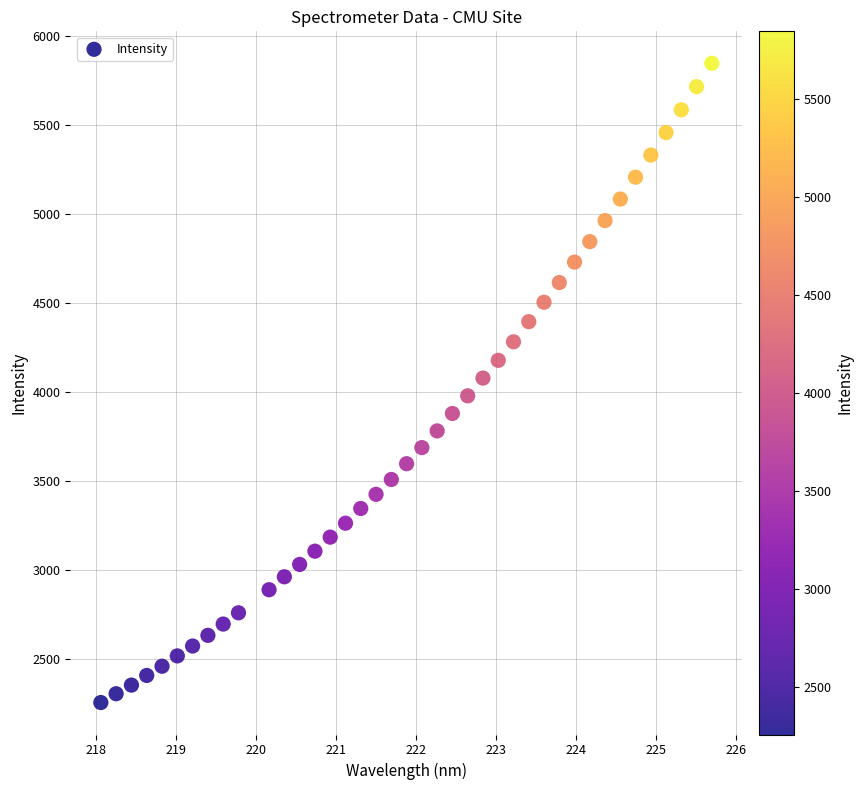

What is the range of Y values (max minus min)?

3587.8